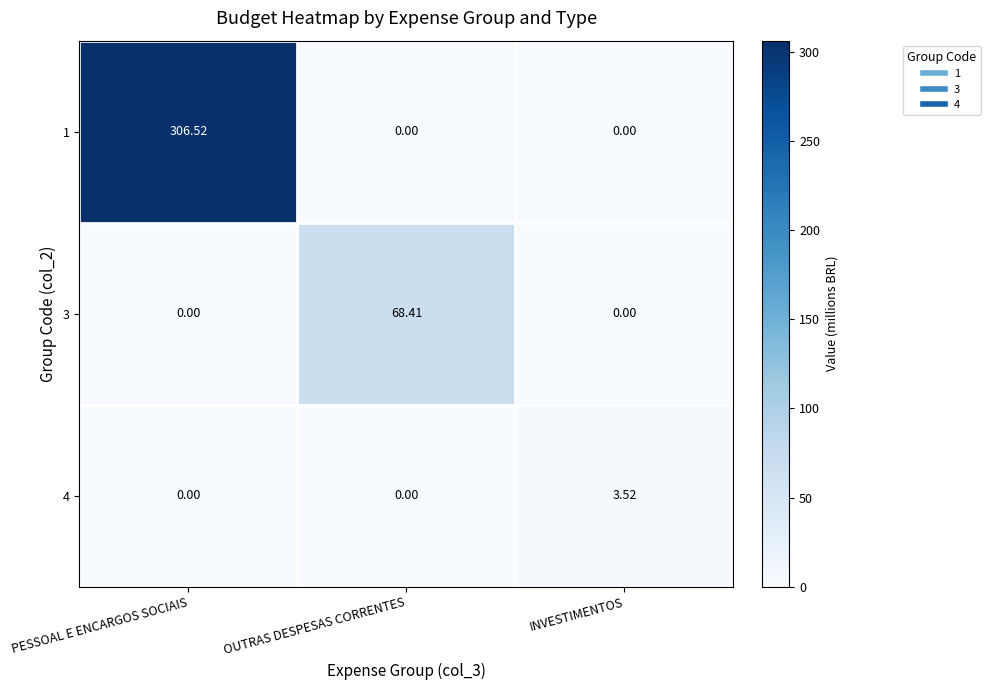

How many distinct data groups are displayed?

3